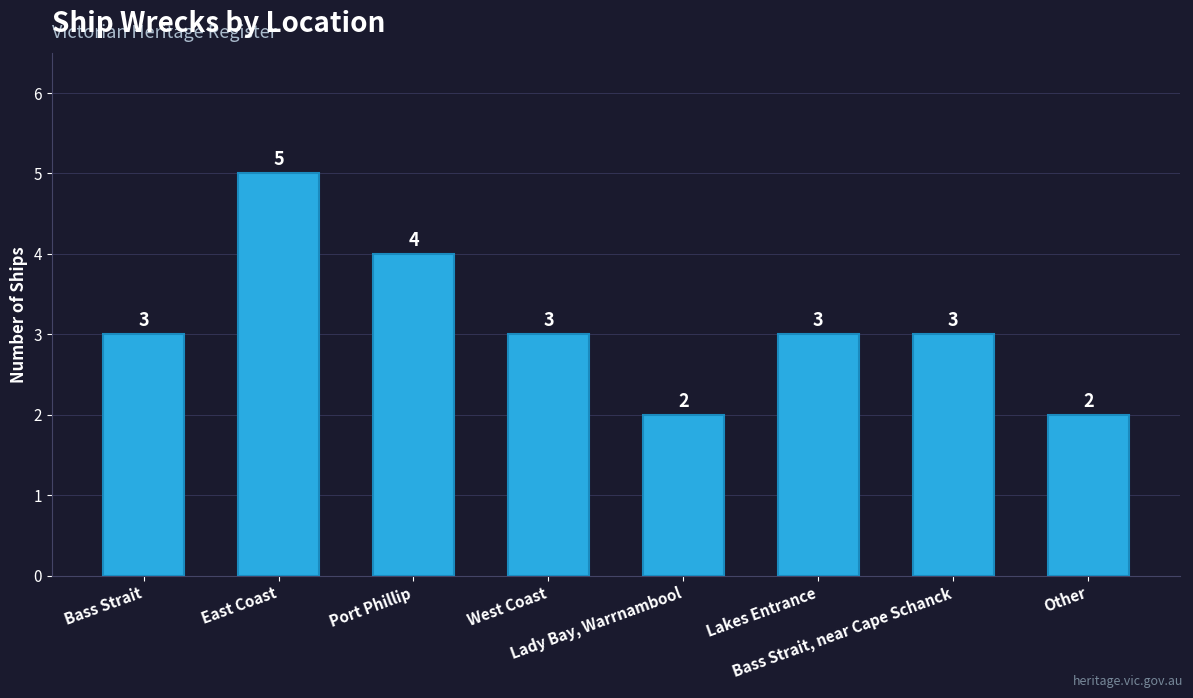

What is the difference between the maximum and minimum values?

3